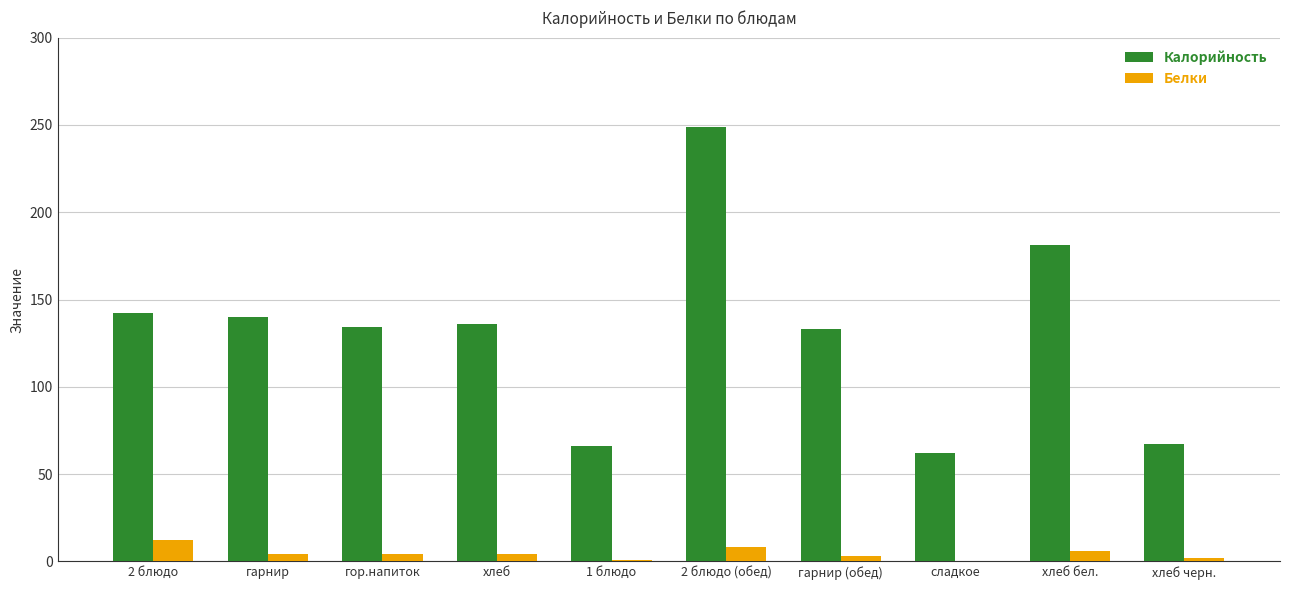

The Белки series shows 6 at хлеб бел.. True or false?

True